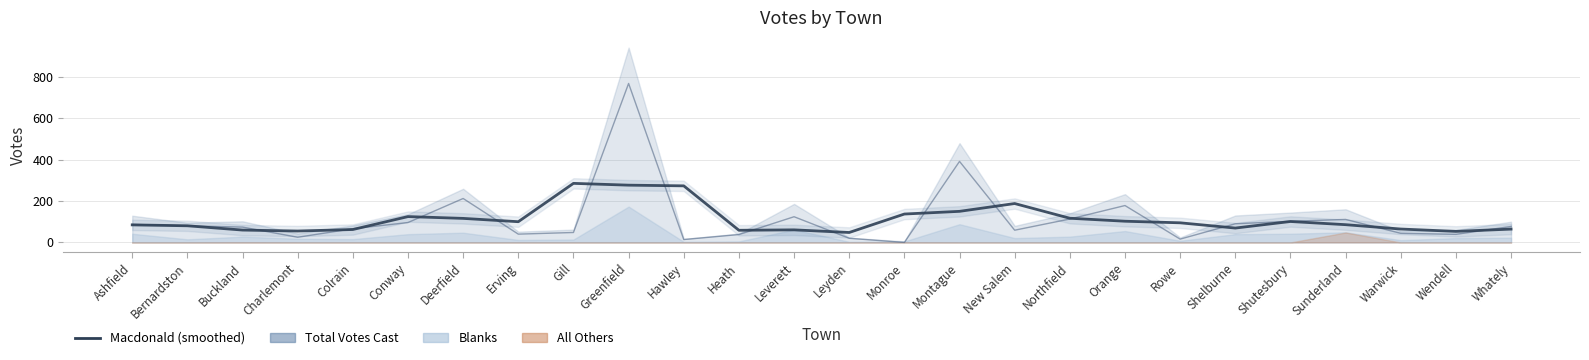

True or false: there are more than 2 points higher than both neighbors.

True